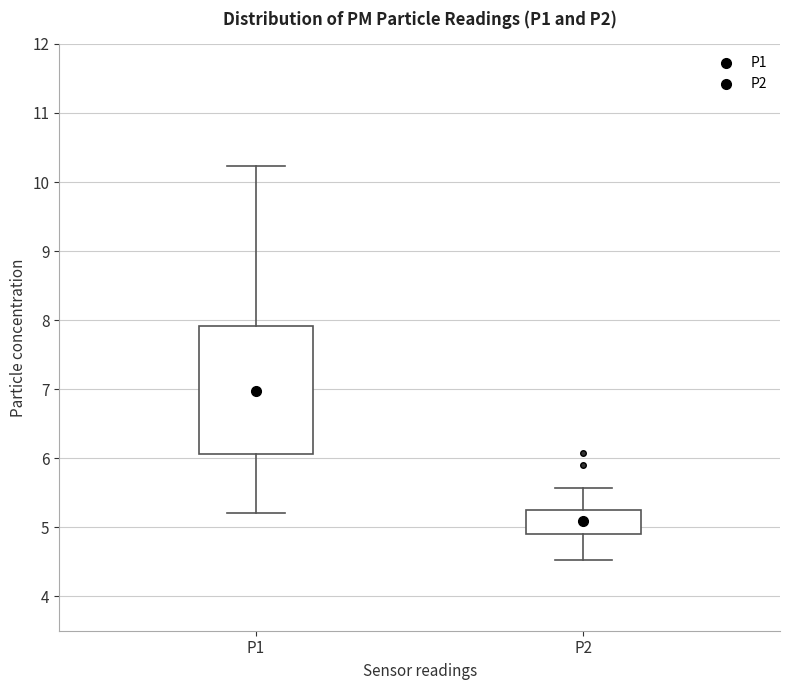

Reading left to right, read every box against the y-axis: the position of its median line, the range the box covers, and the ends of its whiskers. The values are not printed on the chart, so give them approximately, as read against the axis.

P1: median 6.7, box 6.1 to 7.9, whiskers 5.2 to 10.2
P2: median 5.1, box 4.9 to 5.3, whiskers 4.5 to 5.6